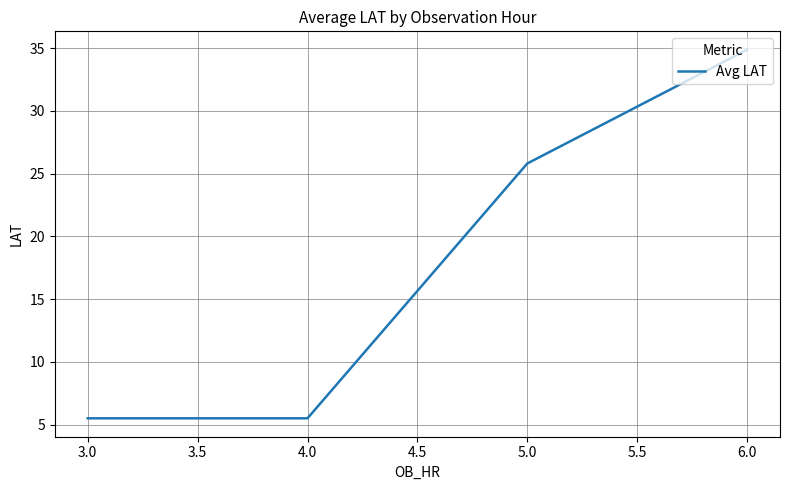

Does the chart have visible grid lines?

Yes